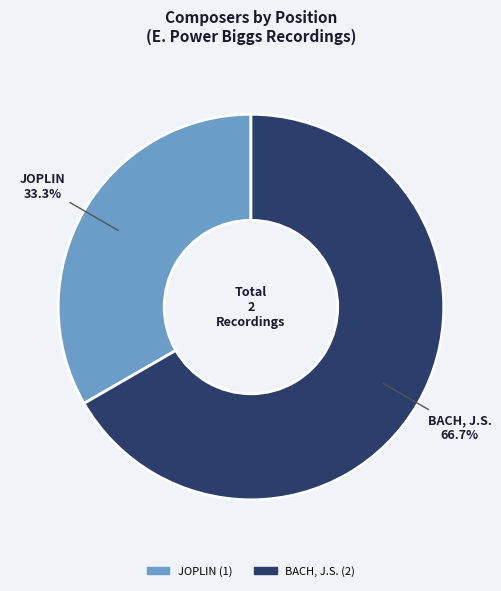

How many slices are in this pie chart?

2